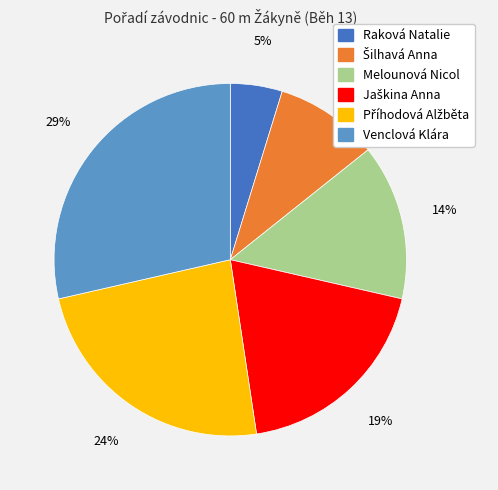

Is it true that Raková Natalie is 5% of the pie?

True